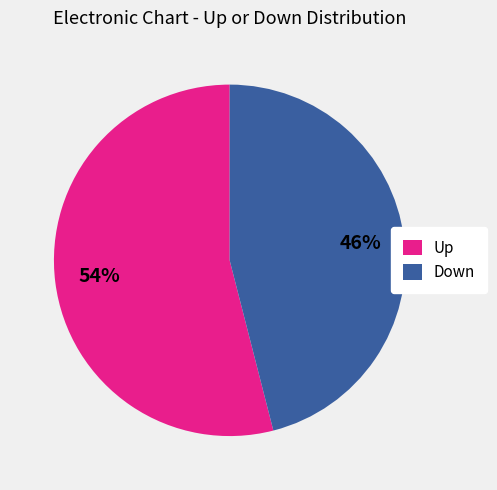

How many segments does this pie chart have?

2